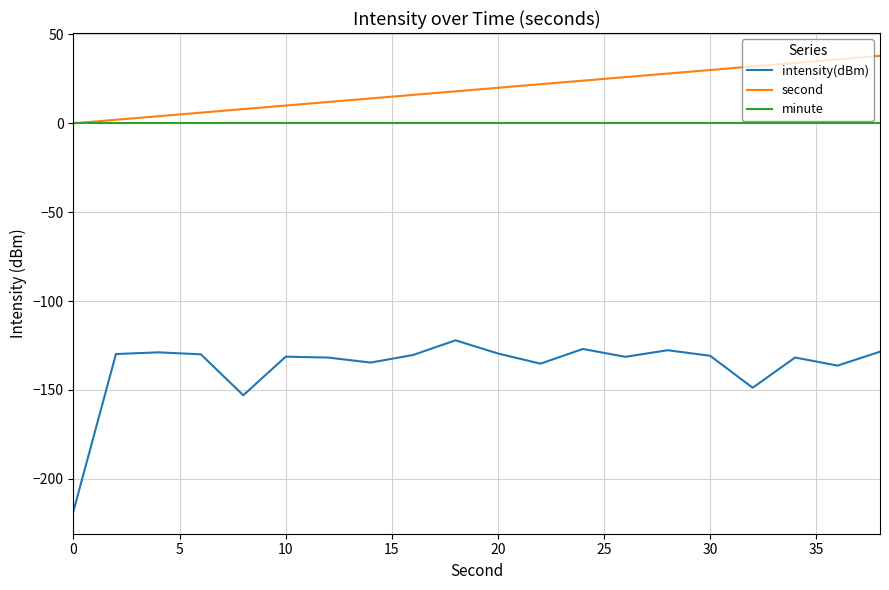

Which series has the largest range (max minus min)?

intensity(dBm)